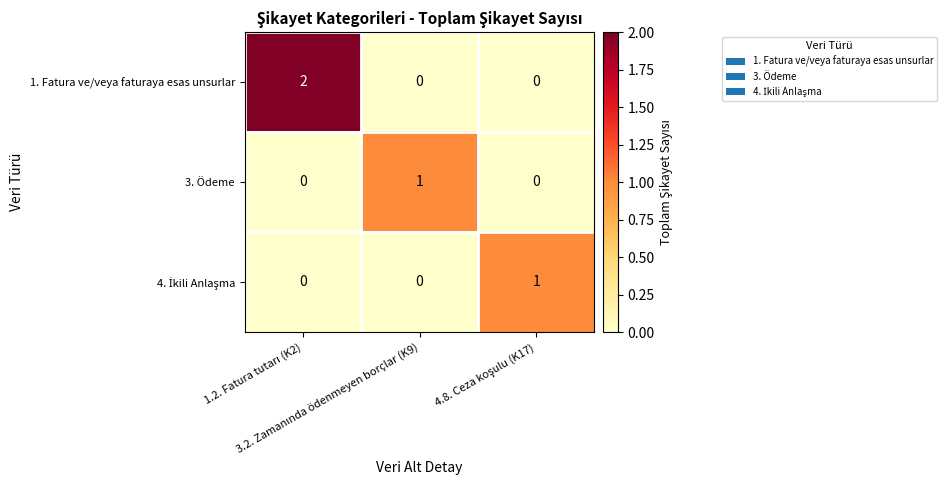

What is the maximum value shown in the chart?

2